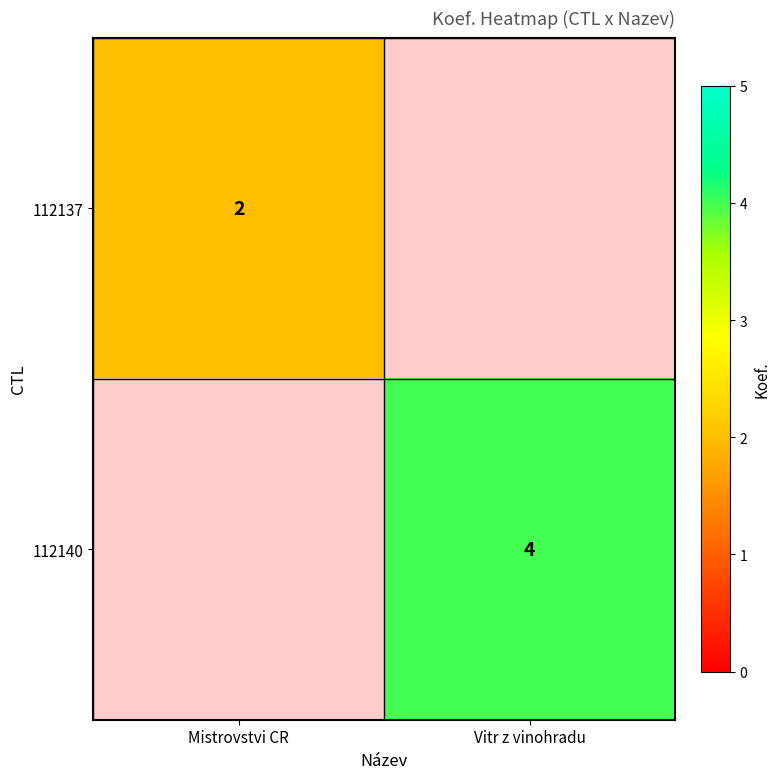

Which category has the lowest value across all series?

Mistrovstvi CR